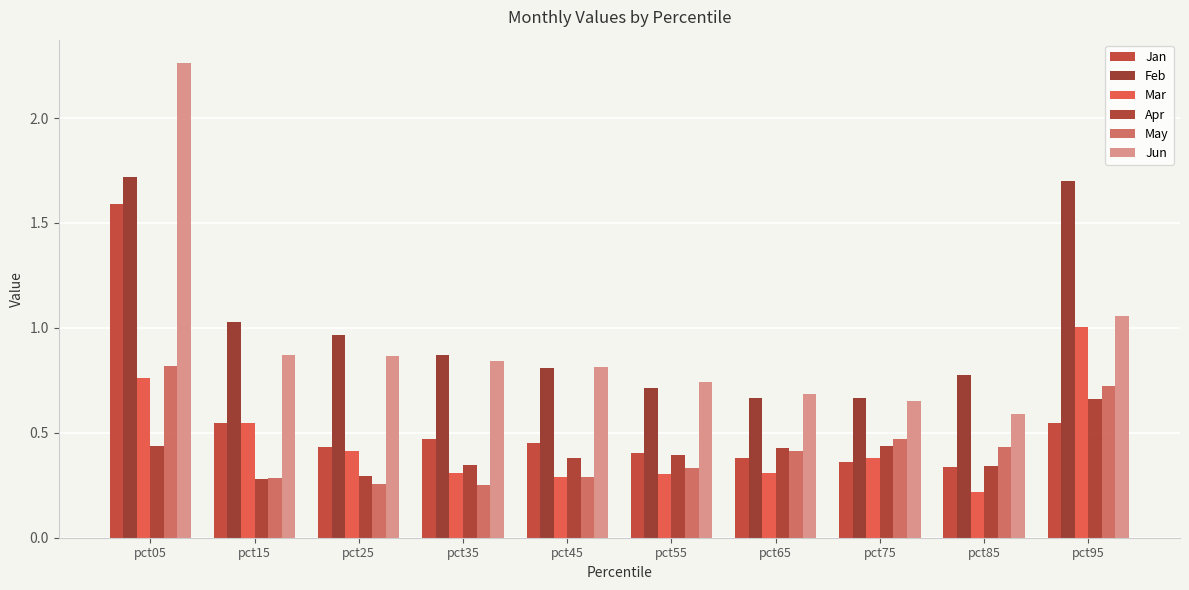

How many groups of bars are there?

10